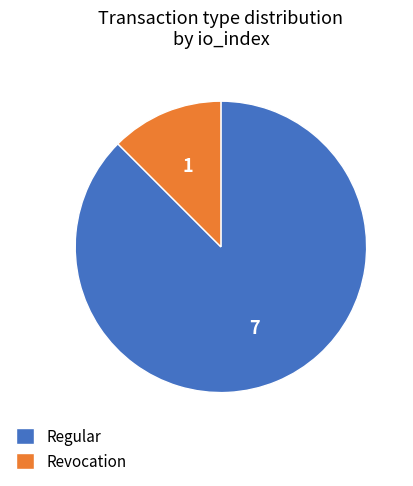

How many segments does this pie chart have?

2